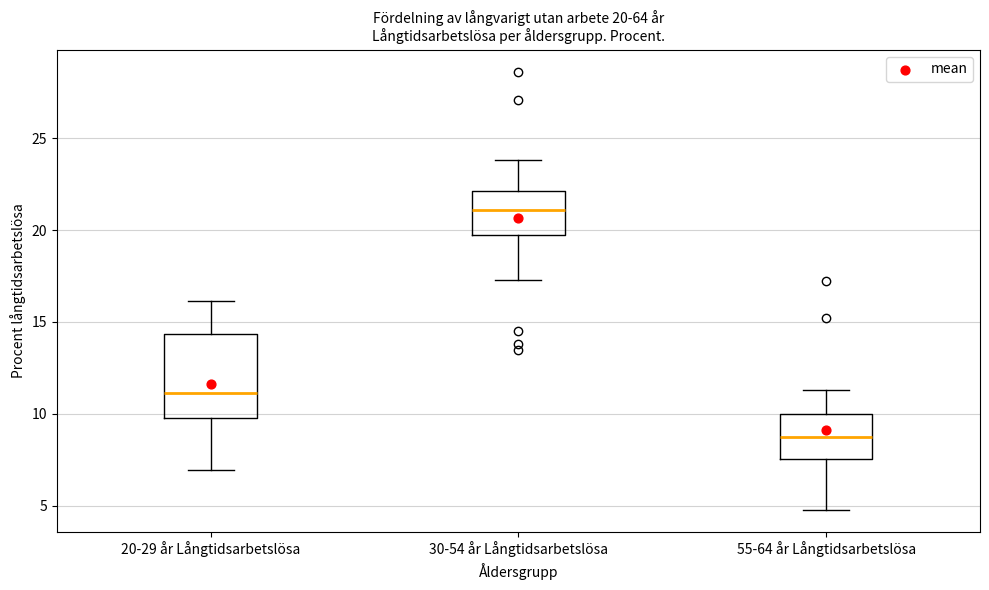

Which box's median line is the lowest?

55-64 år Långtidsarbetslösa